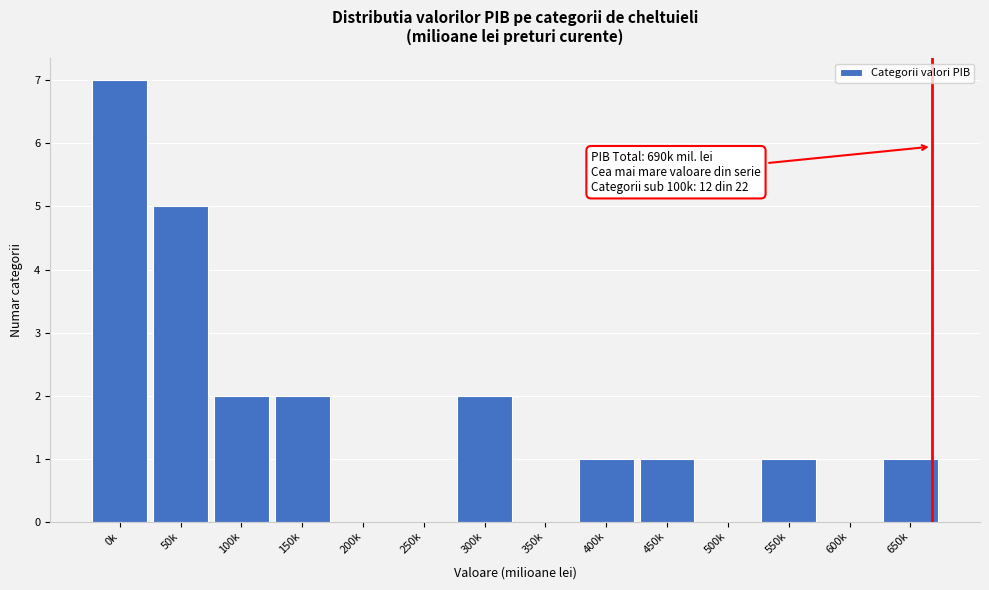

Reading left to right, extract all data points from this chart.

0k=7	50k=5	100k=2	150k=2	200k=0	250k=0	300k=2	350k=0	400k=1	450k=1	500k=0	550k=1	600k=0	650k=1